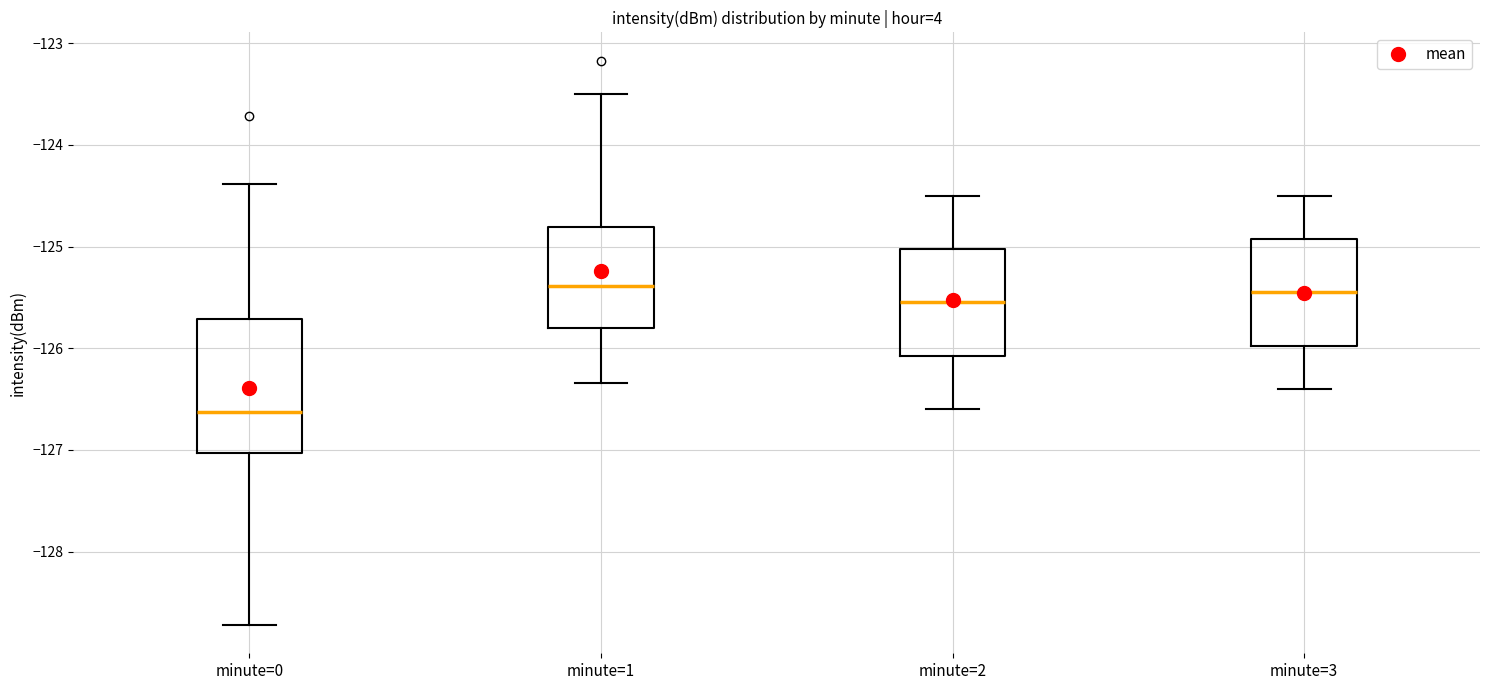

Reading left to right, read every box against the y-axis: the position of its median line, the range the box covers, and the ends of its whiskers. The values are not printed on the chart, so give them approximately, as read against the axis.

minute=0: median -126.6, box -127.0 to -125.7, whiskers -128.7 to -124.4
minute=1: median -125.4, box -125.8 to -124.8, whiskers -126.3 to -123.5
minute=2: median -125.5, box -126.1 to -125.0, whiskers -126.6 to -124.5
minute=3: median -125.4, box -126.0 to -124.9, whiskers -126.4 to -124.5